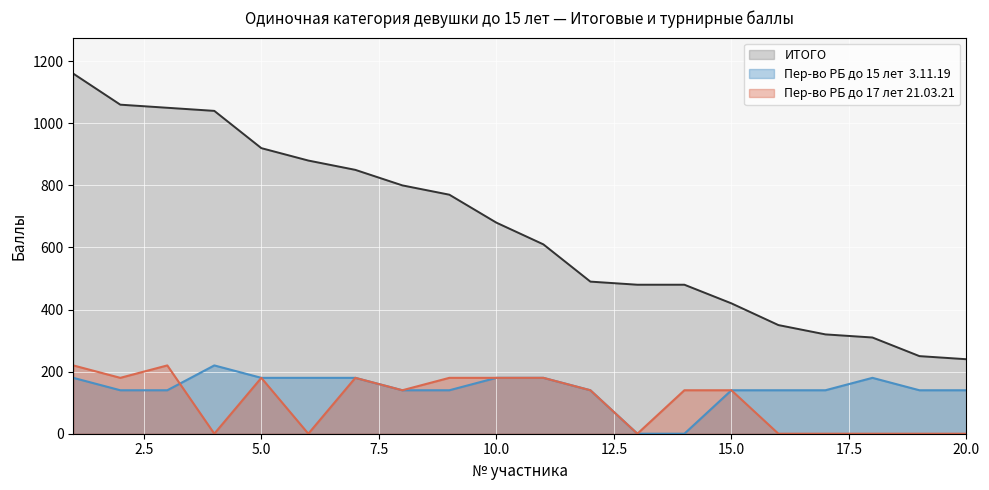

Reading right to left, list all the values displayed in this chart.

ИТОГО: 20=240	19=250	18=310	17=320	16=350	15=420	14=480	13=480	12=490	11=610	10=680	9=770	8=800	7=850	6=880	5=920	4=1040	3=1050	2=1060	1=1160
Пер-во РБ до 15 лет  3.11.19: 20=140	19=140	18=180	17=140	16=140	15=140	14=0	13=0	12=140	11=180	10=180	9=140	8=140	7=180	6=180	5=180	4=220	3=140	2=140	1=180
Пер-во РБ до 17 лет 21.03.21: 20=0	19=0	18=0	17=0	16=0	15=140	14=140	13=0	12=140	11=180	10=180	9=180	8=140	7=180	6=0	5=180	4=0	3=220	2=180	1=220